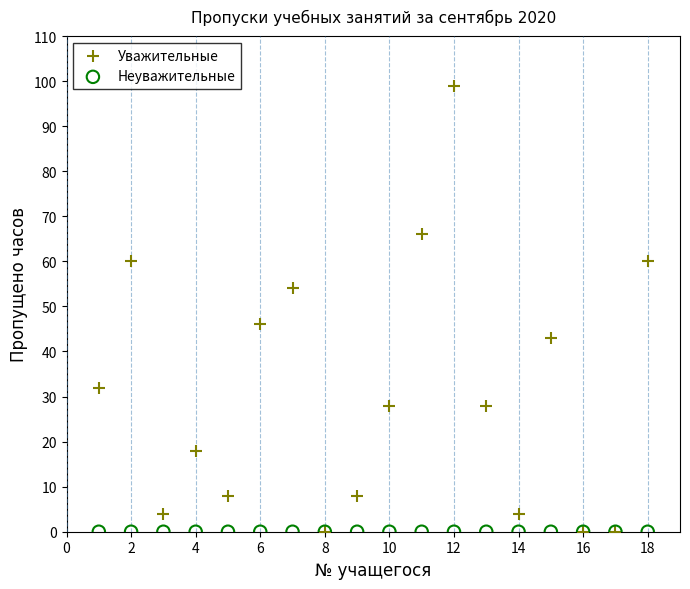

In the Уважительные series, what Y value is closest to 49?

46